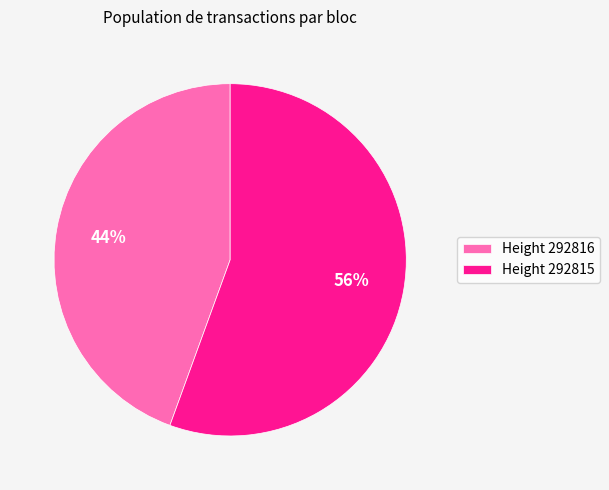

Which slice represents more than half of the pie?

Height 292815